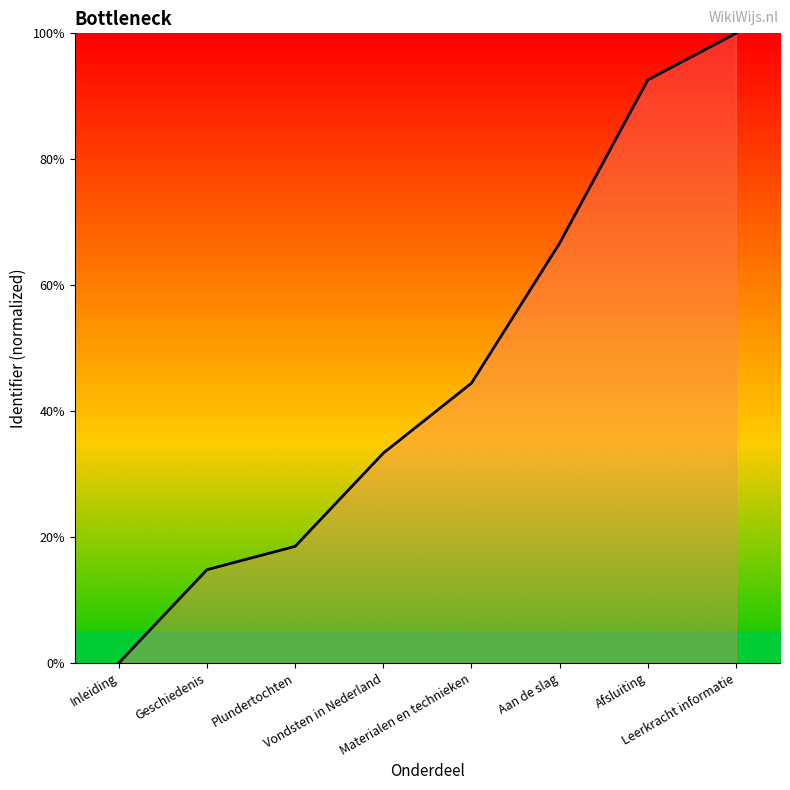

What is the sum of all values?

370.4